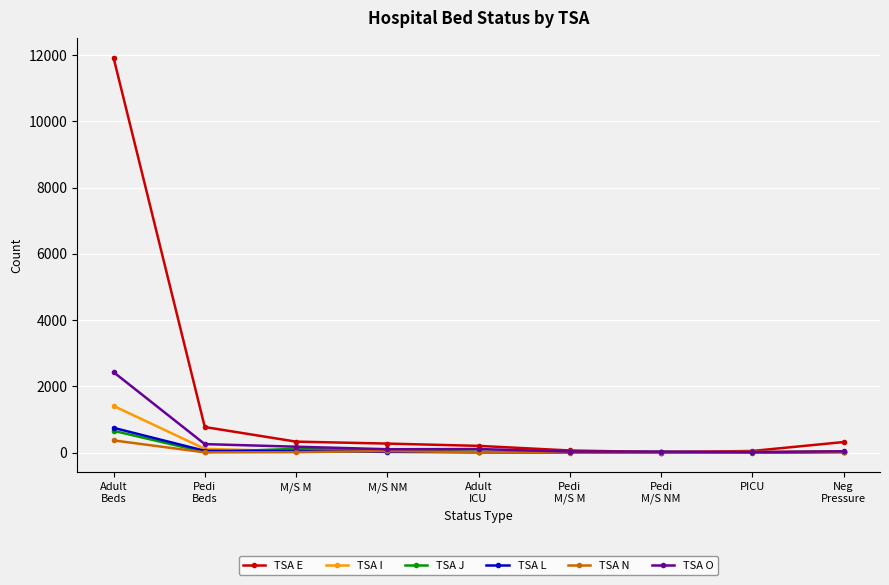

What position from the right is Adult
Beds?

9